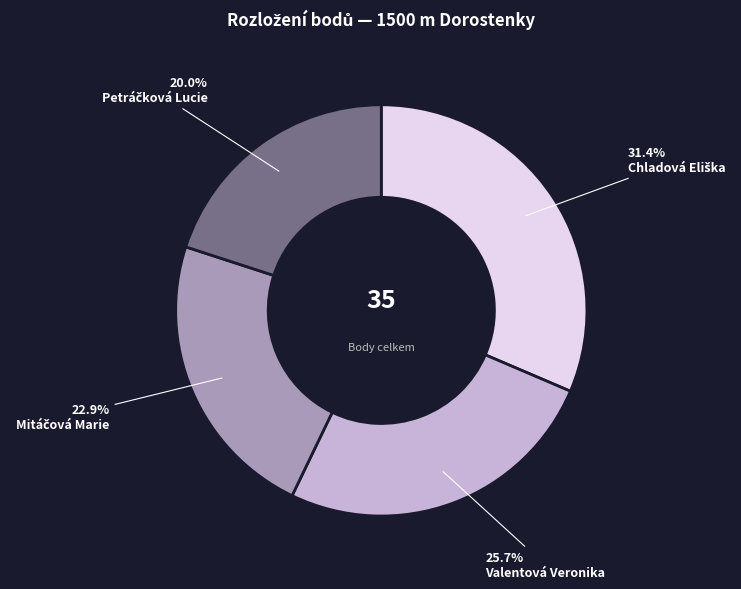

Is Valentová Veronika the majority of the pie?

No